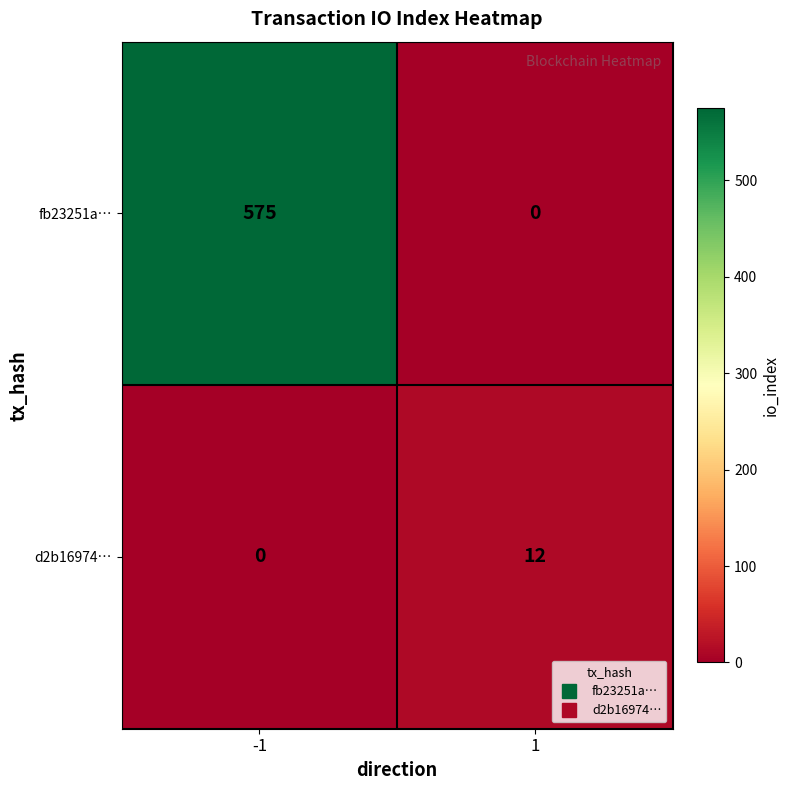

What is the average value of the d2b16974… series?

6